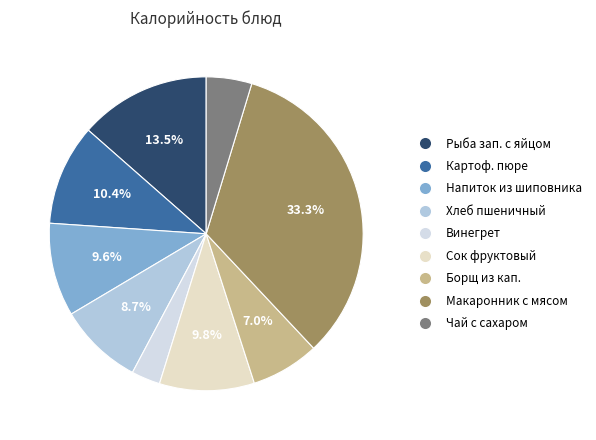

Count the number of slices in the pie.

9